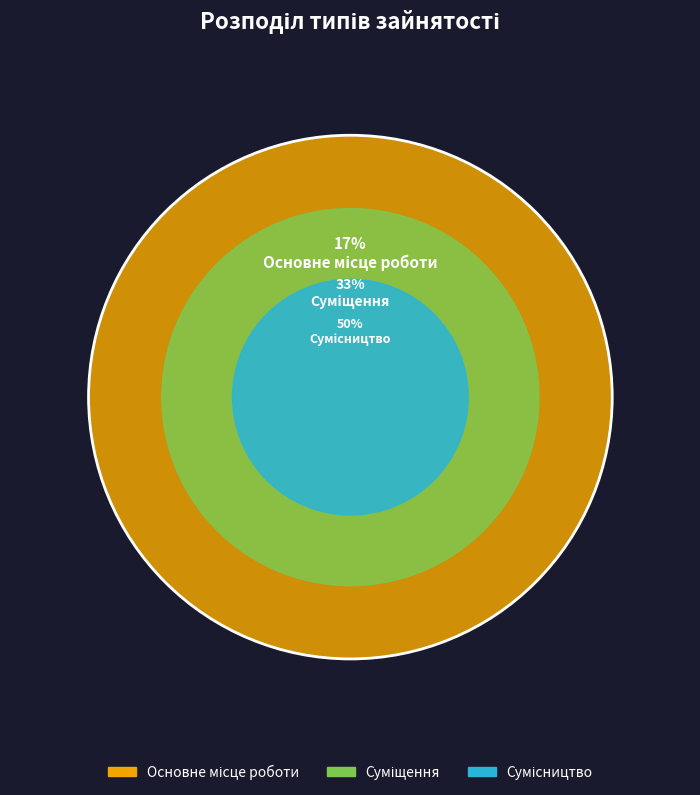

Do Суміщення and Основне місце роботи together represent more than half of the pie?

No